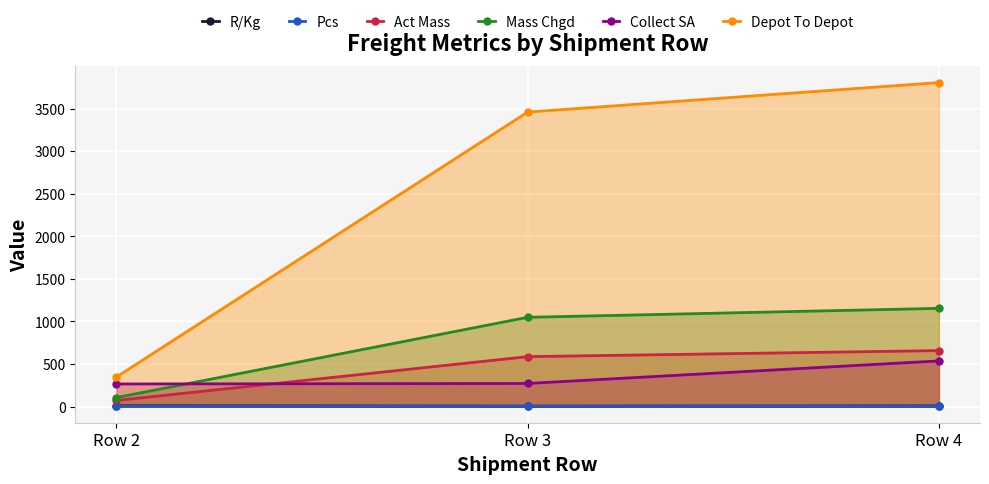

What are all the series names shown in the legend?

R/Kg, Pcs, Act Mass, Mass Chgd, Collect SA, Depot To Depot